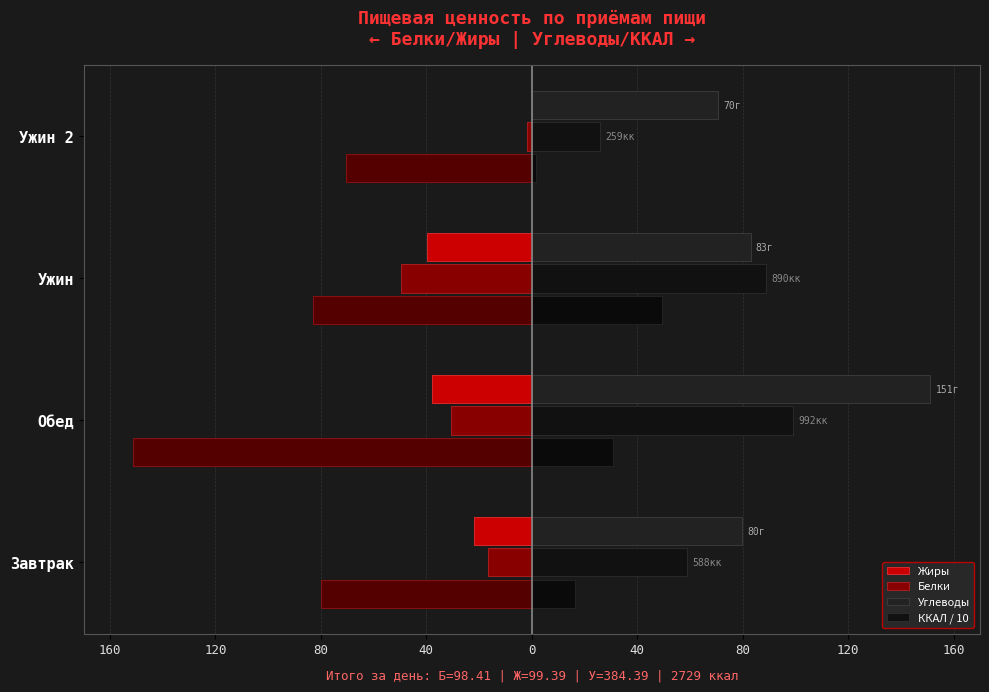

What are all the series names shown in the legend?

Жиры, Белки, Углеводы, ККАЛ / 10